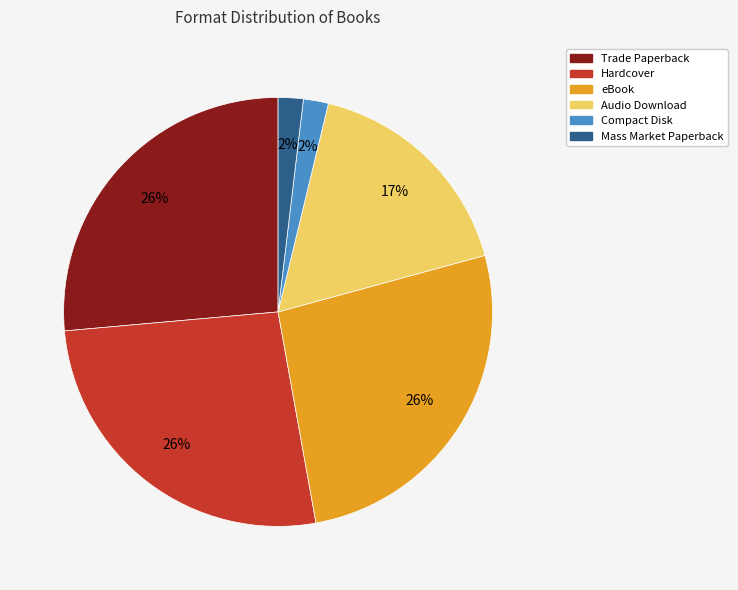

Do Audio Download and Mass Market Paperback together represent more than half of the pie?

No